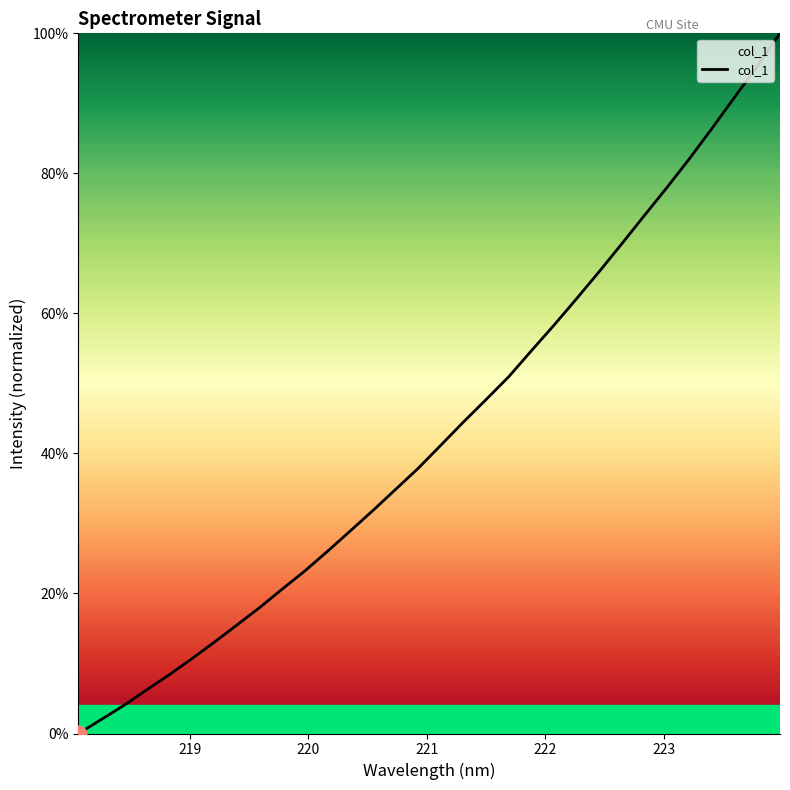

Count the number of data series in this chart.

1